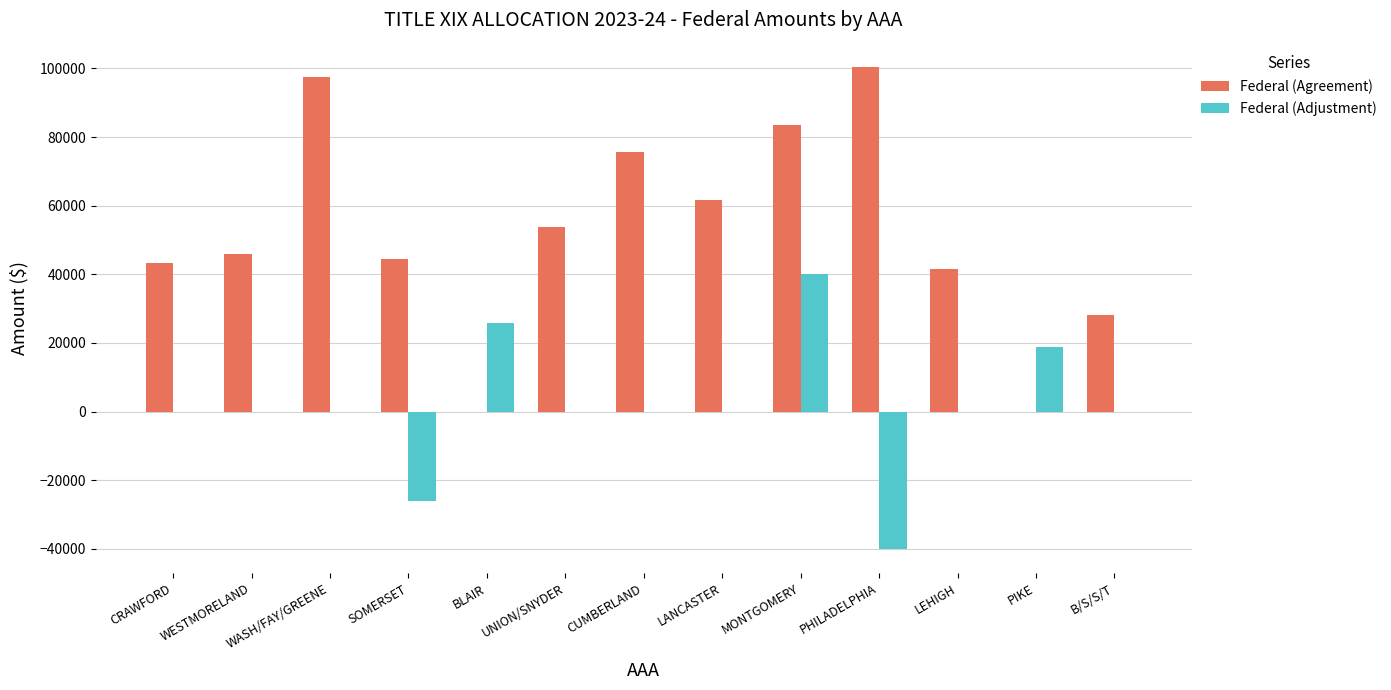

Which category has the highest value in the Federal (Adjustment) series?

MONTGOMERY